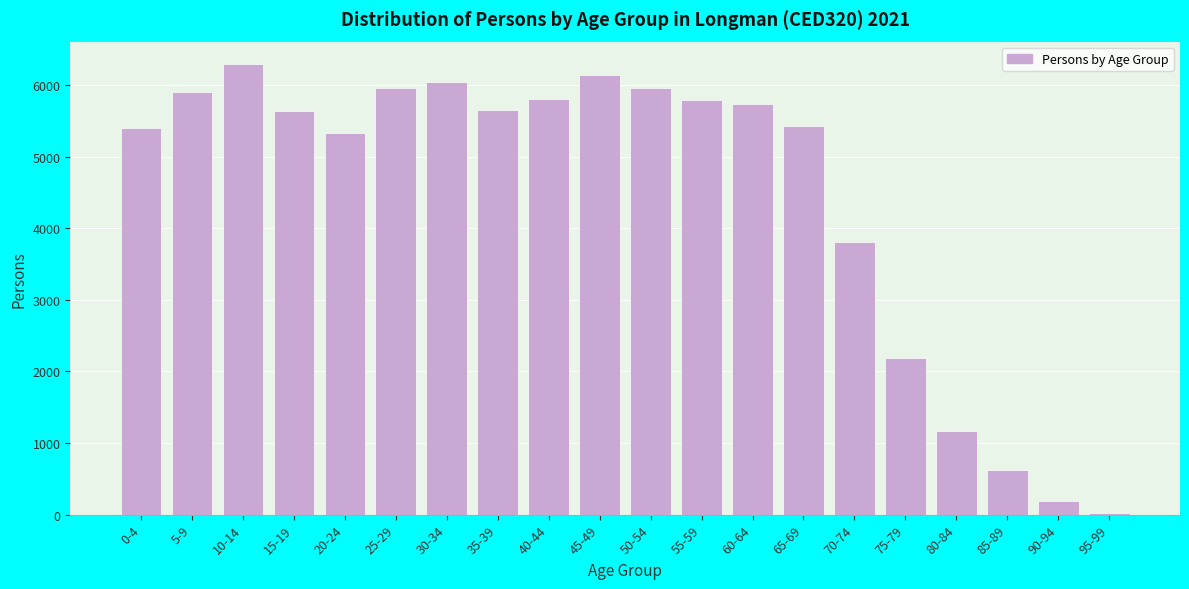

At which label is the value closest to 3155?

70-74